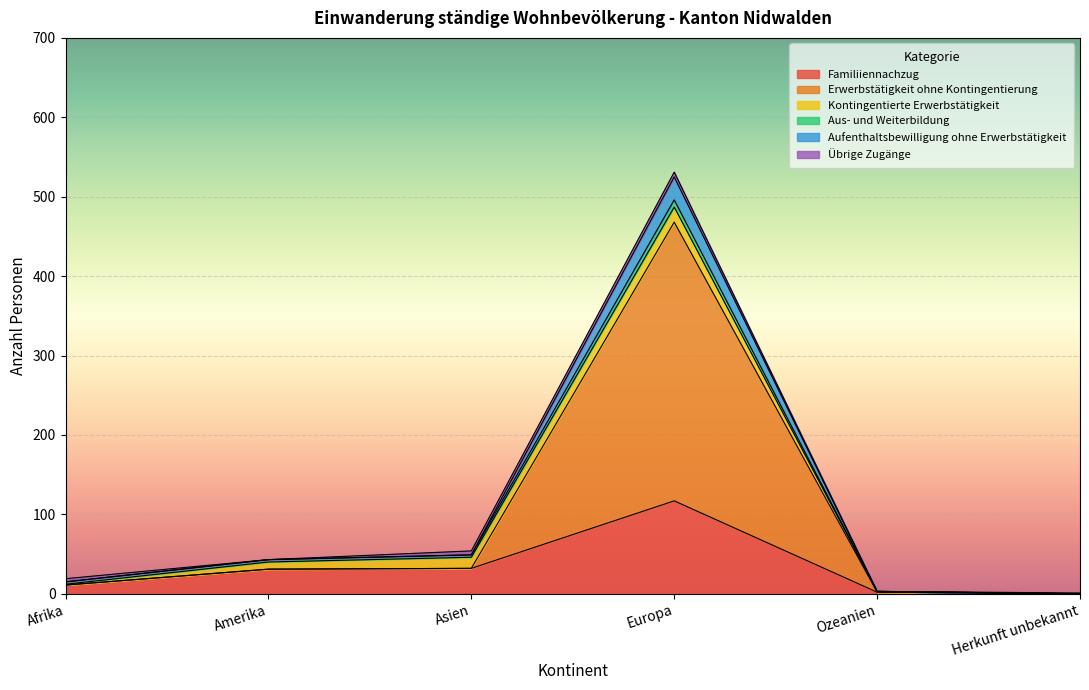

At which label does Aufenthaltsbewilligung ohne Erwerbstätigkeit reach its minimum?

Herkunft unbekannt